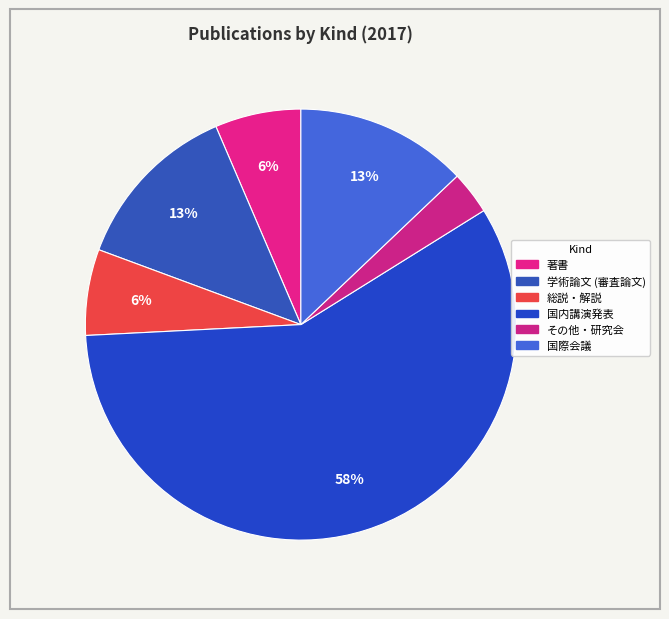

What percentage is the 総説・解説 slice, to the nearest percent?

6%